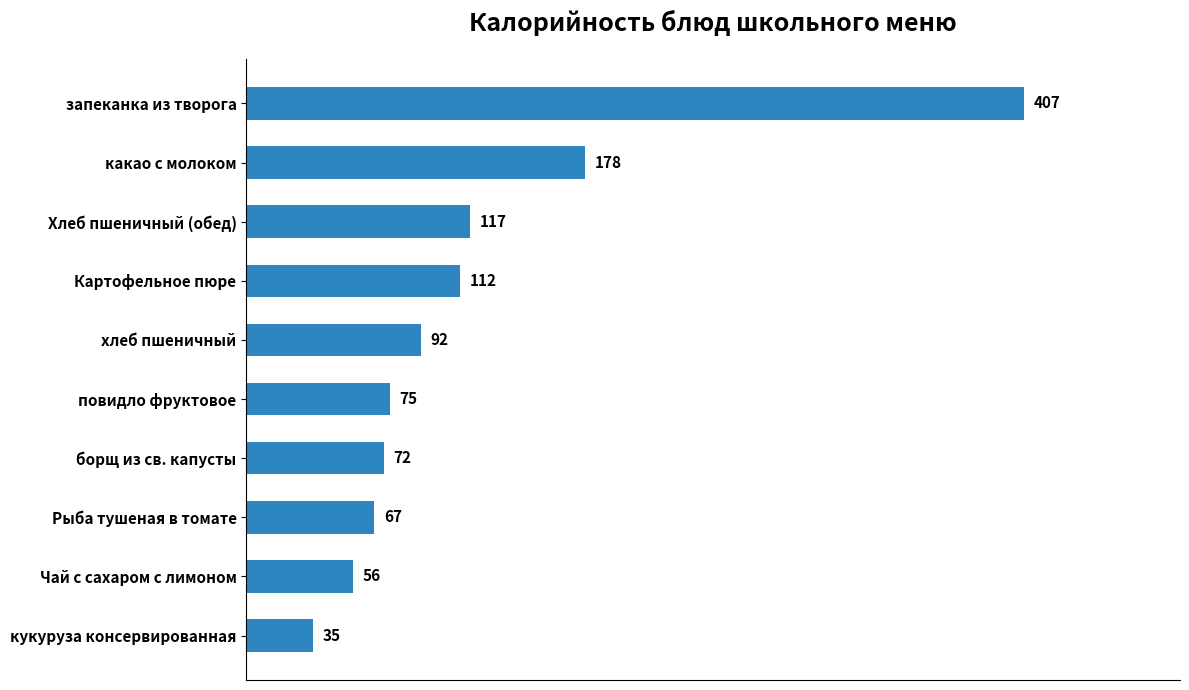

Is it true that the value at кукуруза консервированная is 53.0?

False